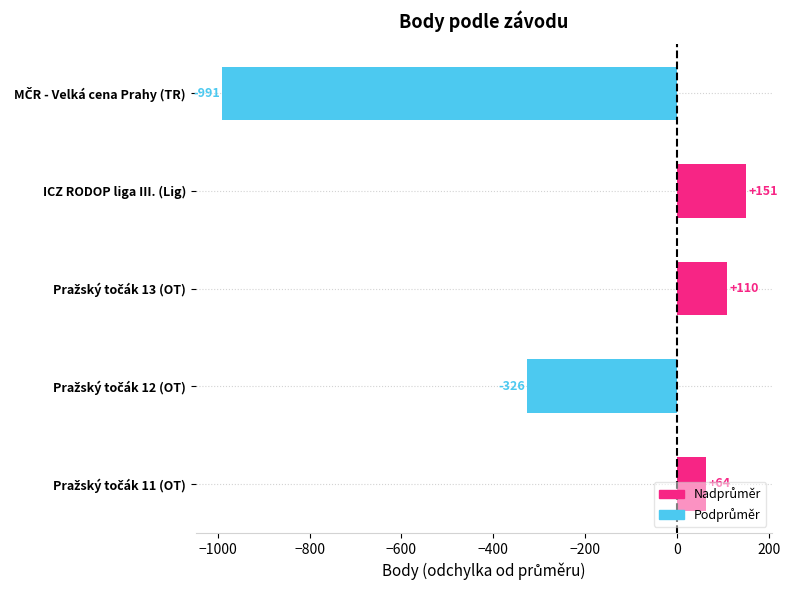

At which category does the chart reach its peak across all series?

ICZ RODOP liga III. (Lig)